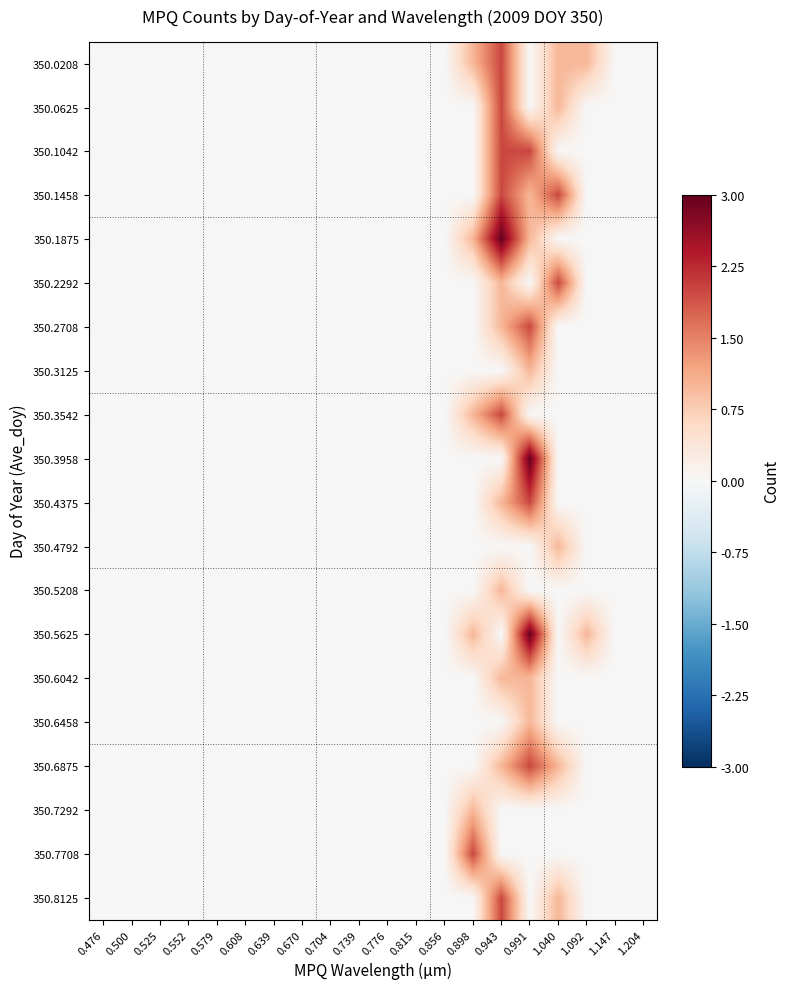

At 0.815, list the series in order from largest to smallest.

350.0208, 350.0625, 350.1042, 350.1458, 350.1875, 350.2292, 350.2708, 350.3125, 350.3542, 350.3958, 350.4375, 350.4792, 350.5208, 350.5625, 350.6042, 350.6458, 350.6875, 350.7292, 350.7708, 350.8125